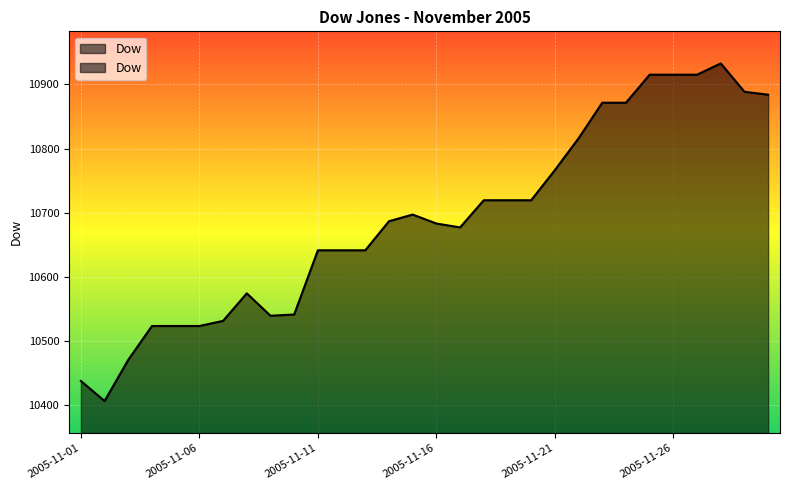

What is the difference between the maximum and minimum values?

526.4